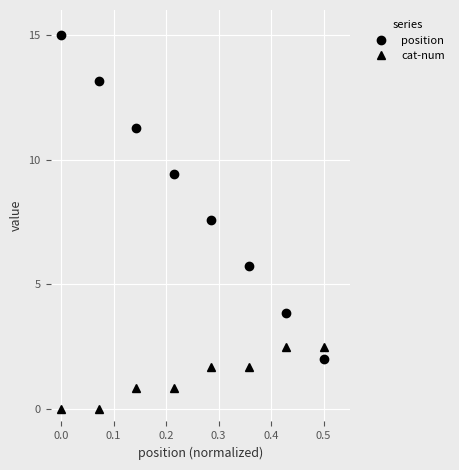

Which series has the largest range (max minus min)?

position